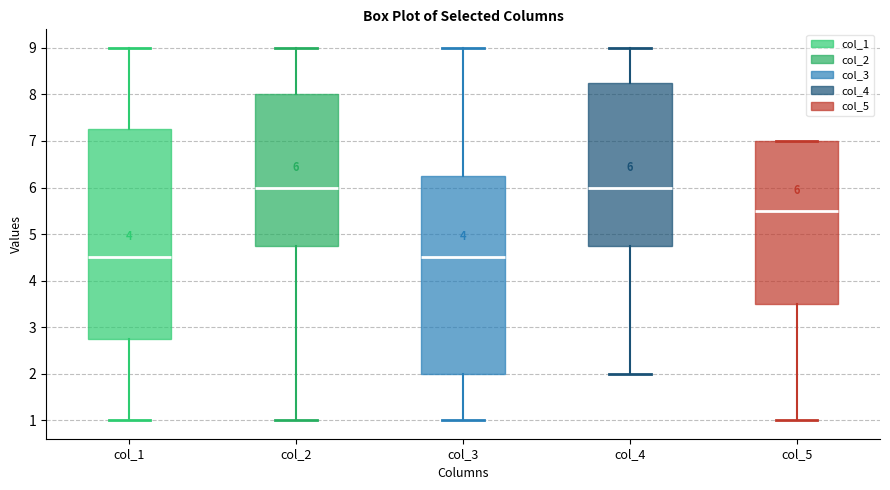

Which box is the tallest, from its lower edge to its upper edge?

col_1